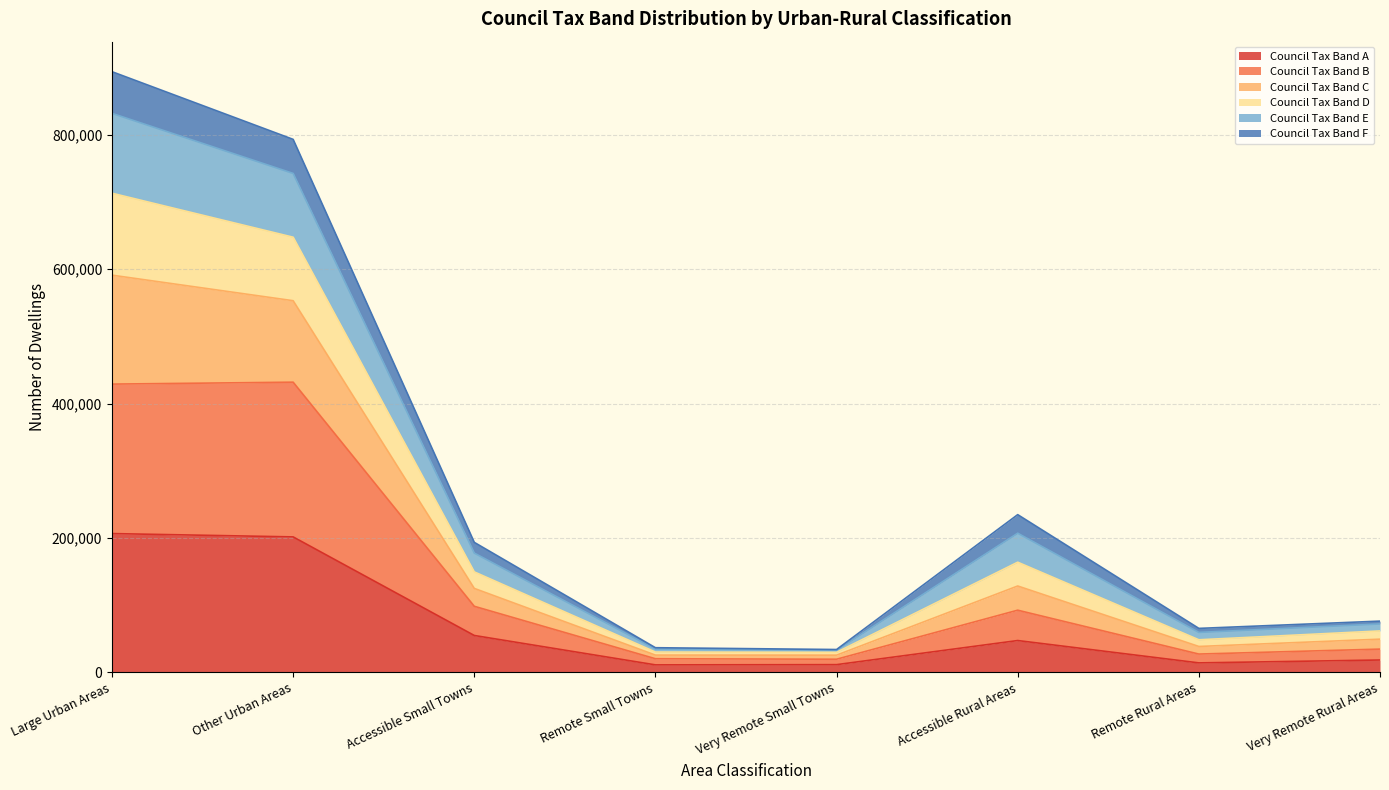

Which has a higher value, Remote Rural Areas or Accessible Rural Areas?

Accessible Rural Areas